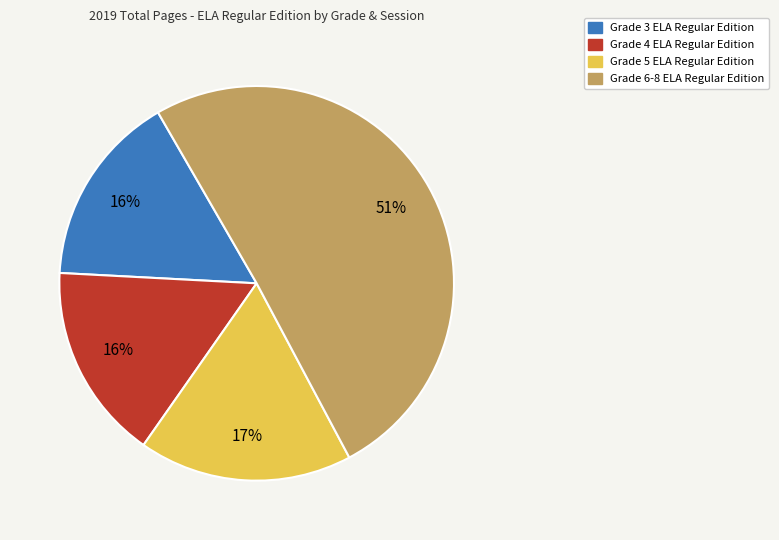

To the nearest percent, what is the combined percentage of Grade 4 ELA Regular Edition and Grade 3 ELA Regular Edition?

32%